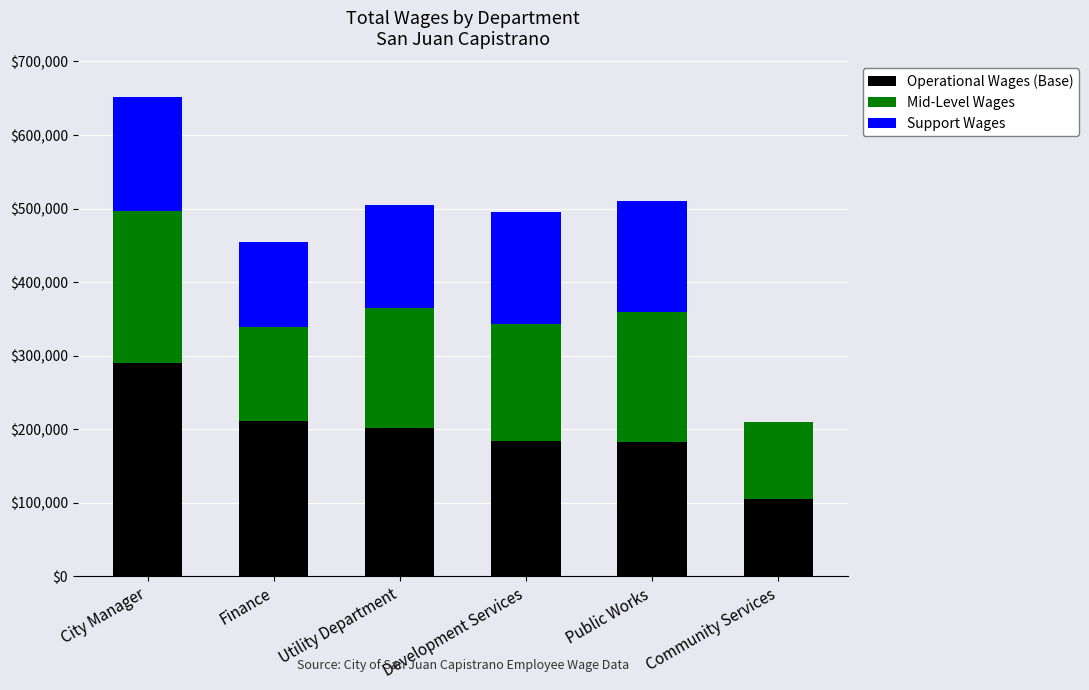

What is the sum of the Operational Wages (Base) values at Development Services and Community Services?

289334